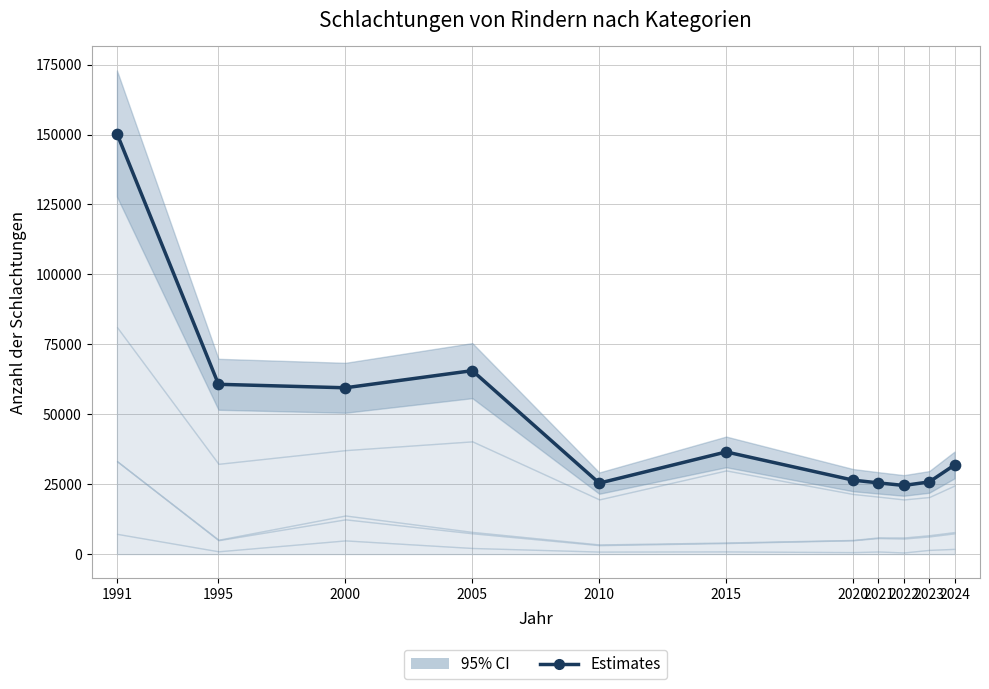

Which has a higher value, 2021 or 2022?

2021